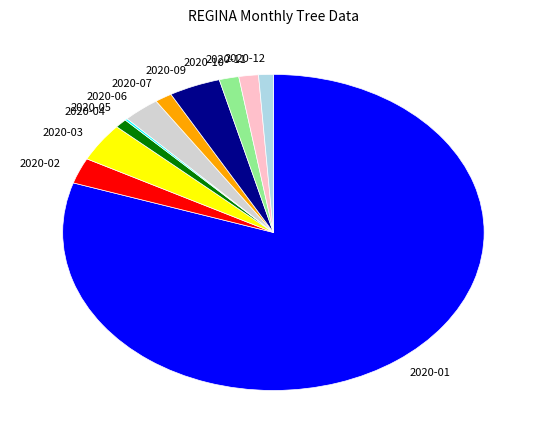

What is the ratio of the value at 2020-03 to the value at 2020-02?

1.5